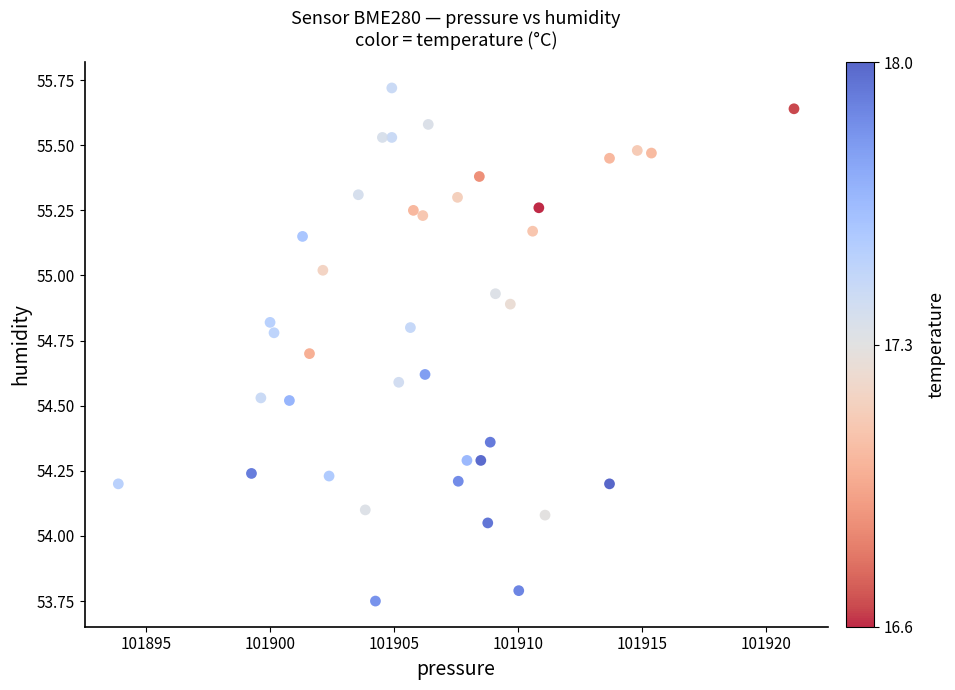

What is the range of X values (max minus min)?

27.2